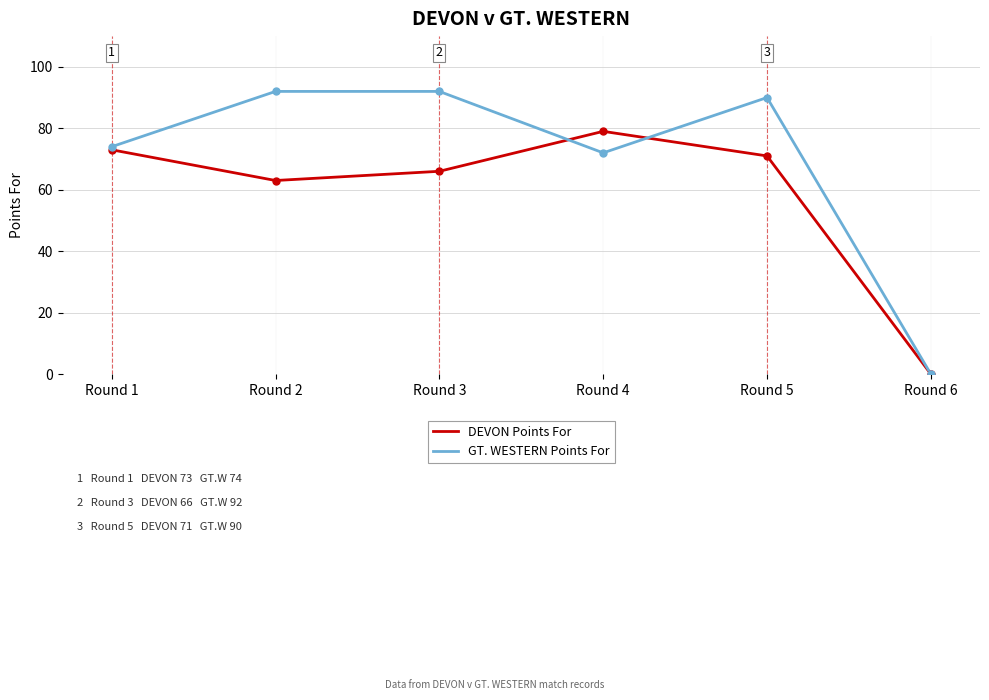

What is the total value across all series at Round 5?

161